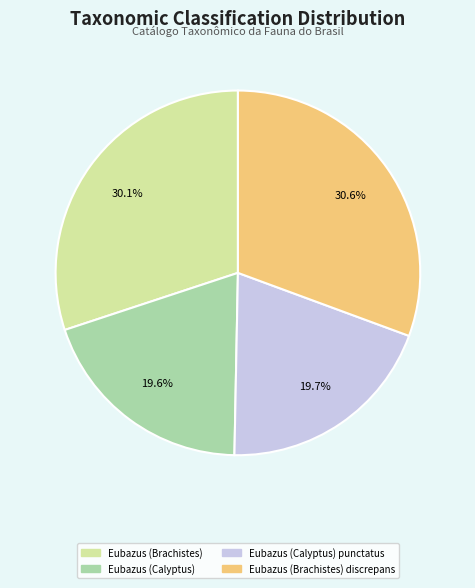

Count the number of slices in the pie.

4